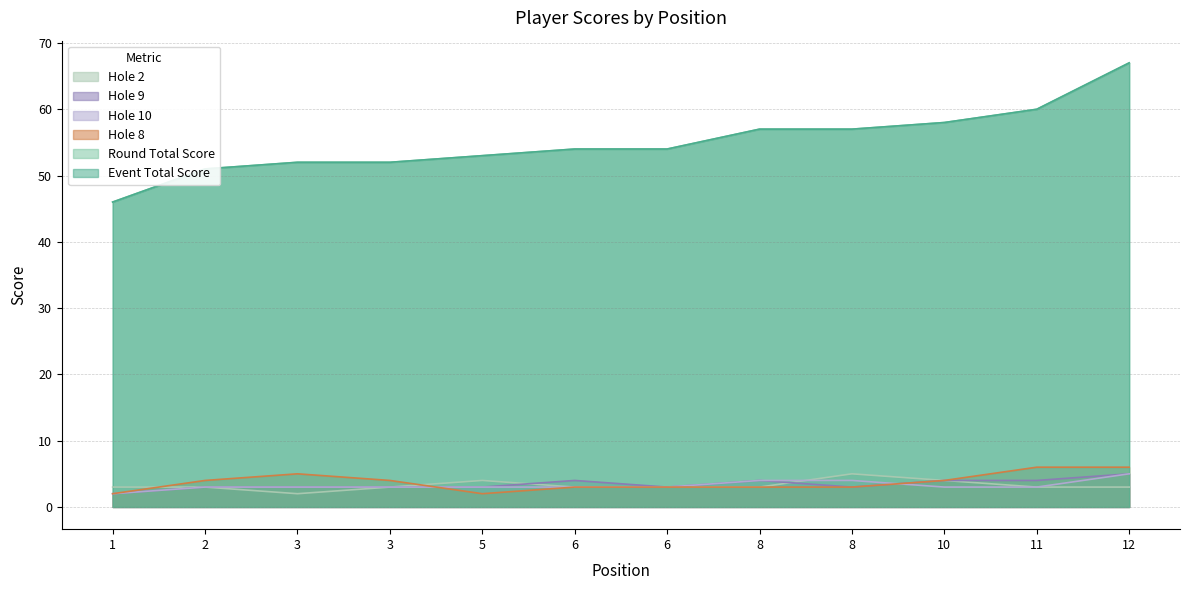

Which series has the largest range (max minus min)?

event_total_score